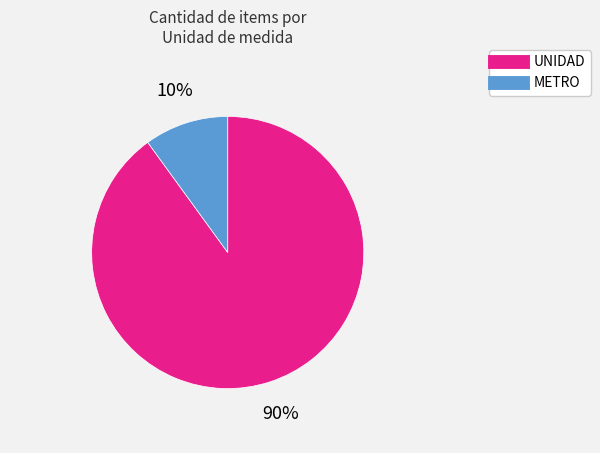

How many segments does this pie chart have?

2